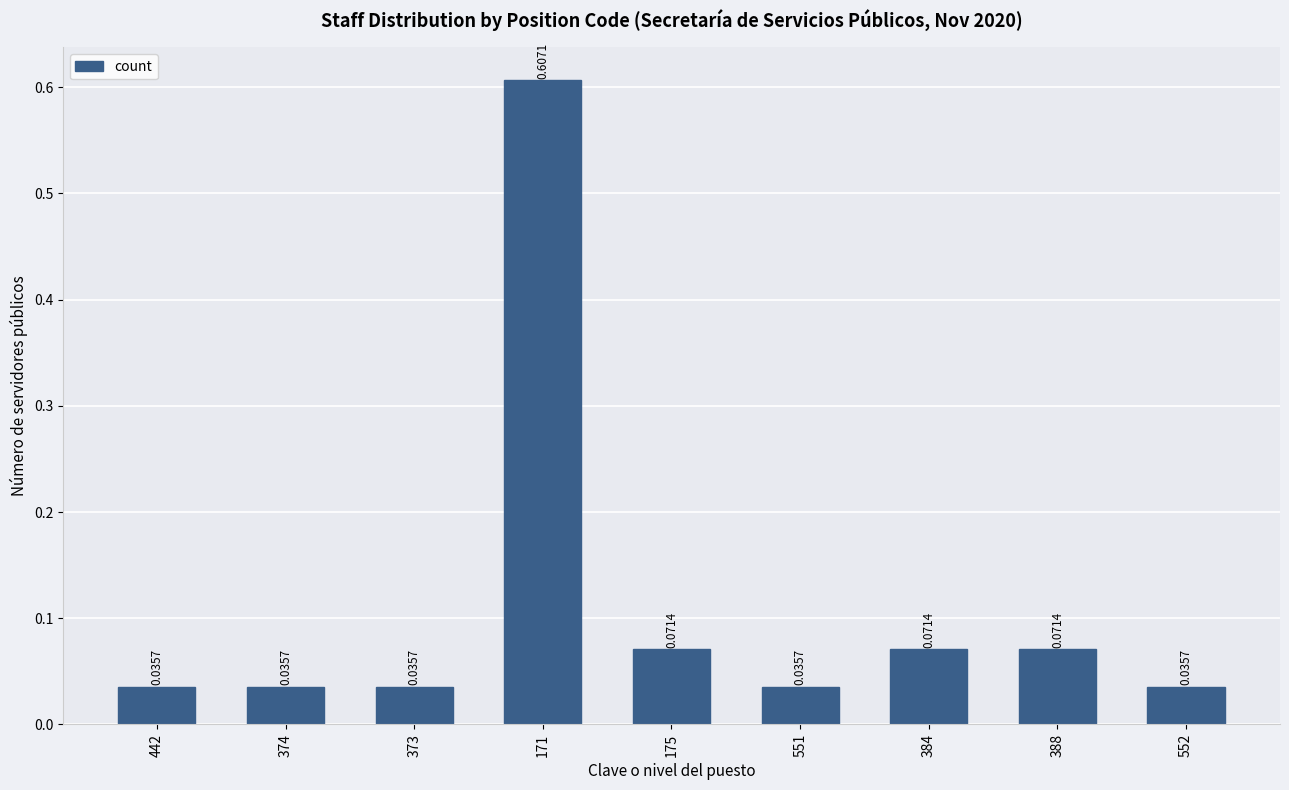

Which label corresponds to the largest value in the chart?

171